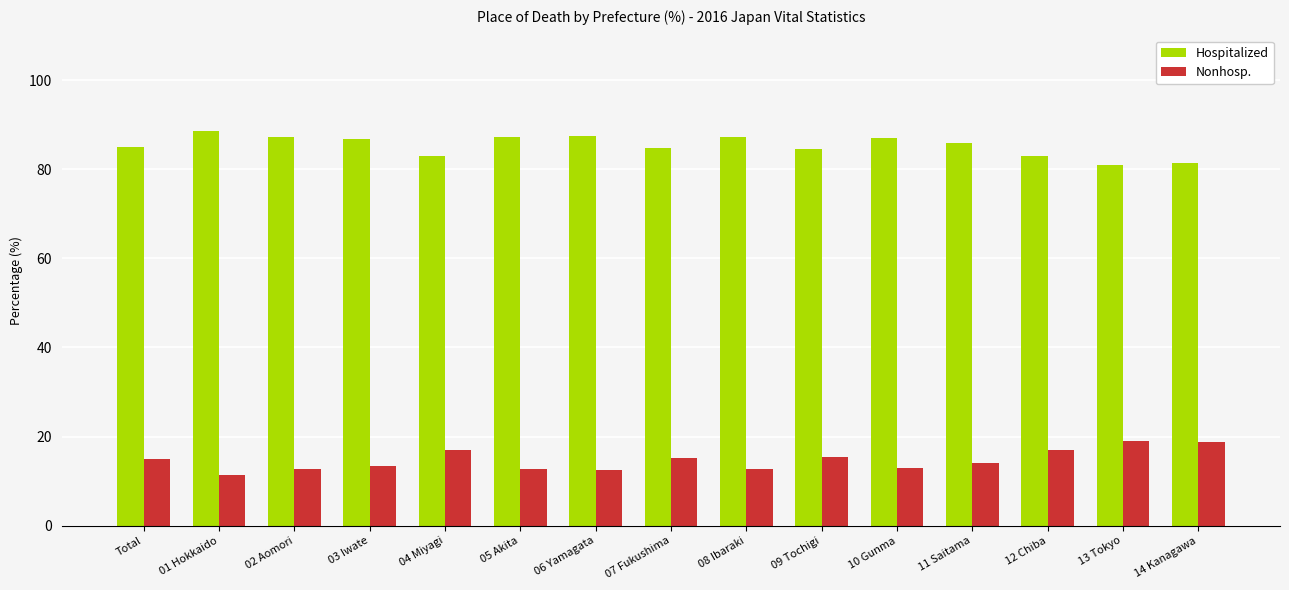

What is the approximate value of Nonhosp. at 03 Iwate?

13.3